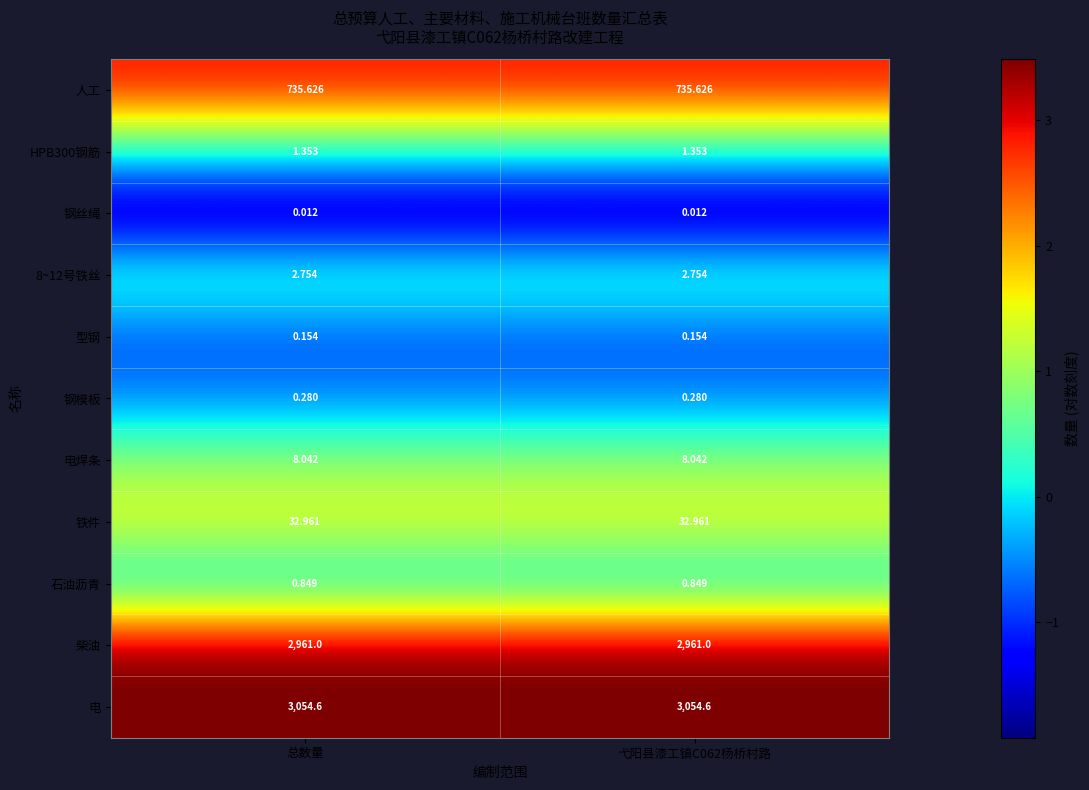

Is the value of 人工 at 弋阳县漆工镇C062杨桥村路 greater than the value of HPB300钢筋 at 总数量?

Yes